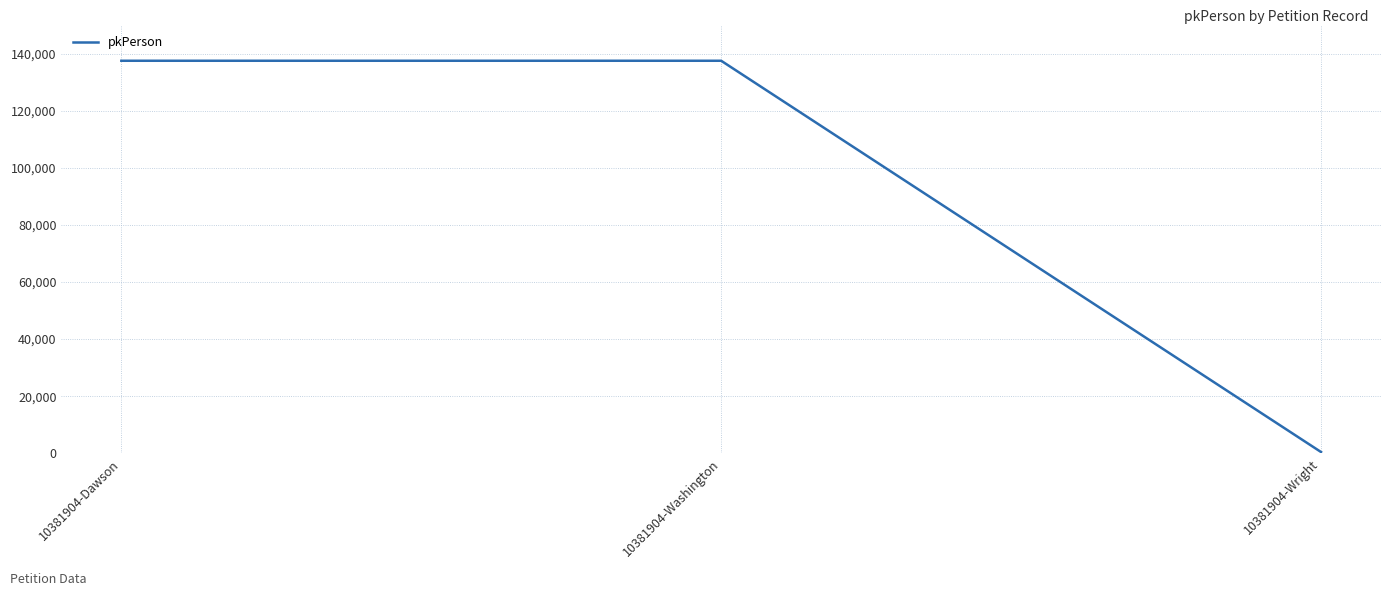

Which category has the lowest value across all series?

10381904-Wright